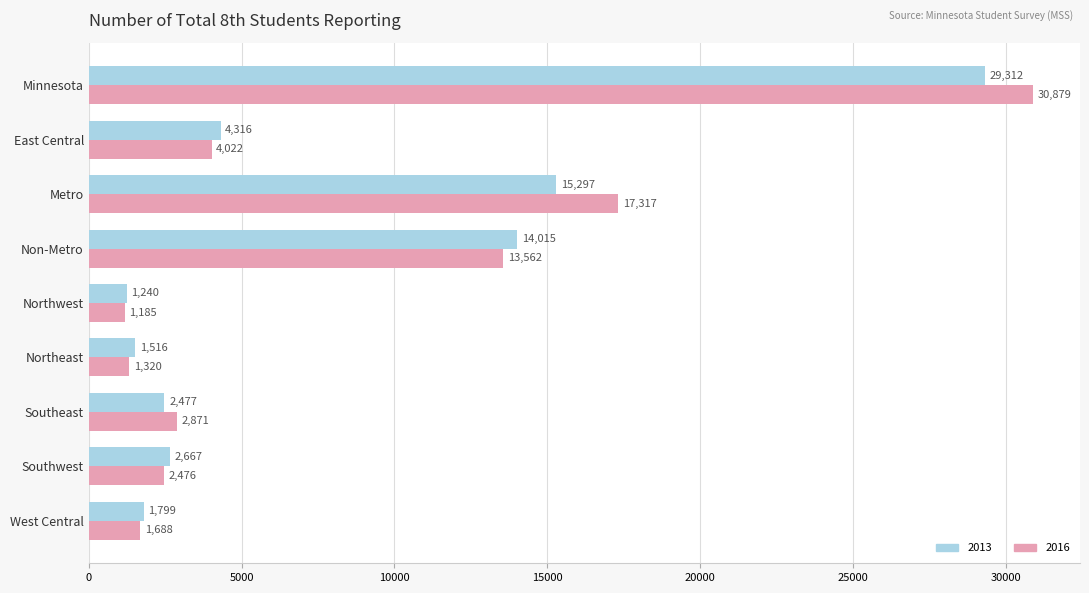

What is the sum of the 2016 values at Northwest and Minnesota?

32064